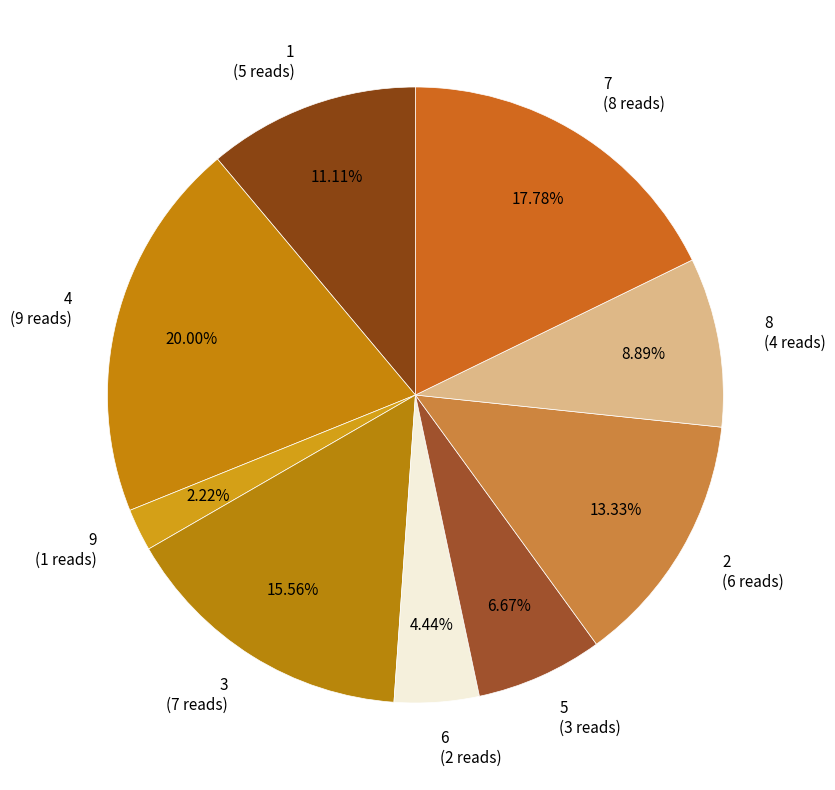

Which has a higher value, 1 (5 reads) or 3 (7 reads)?

3 (7 reads)